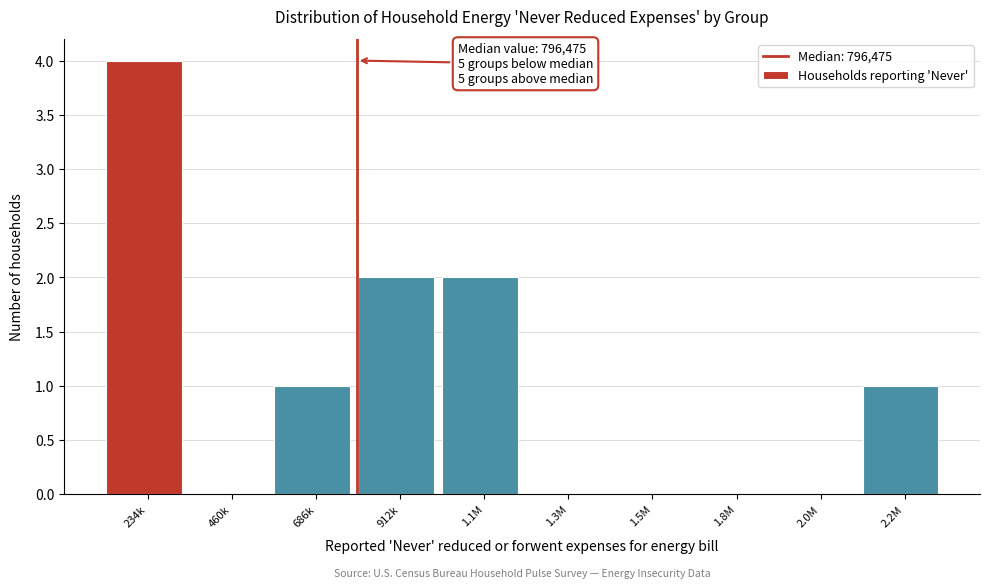

Reading left to right, what are all the values shown in this chart?

234k=4	460k=0	686k=1	912k=2	1.1M=2	1.3M=0	1.5M=0	1.8M=0	2.0M=0	2.2M=1